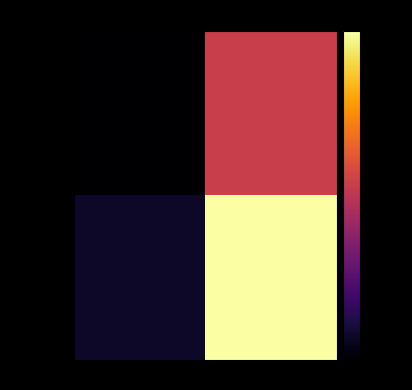

Rank the series by their average value, from highest to lowest.

994b9bb5…, 256513e9…